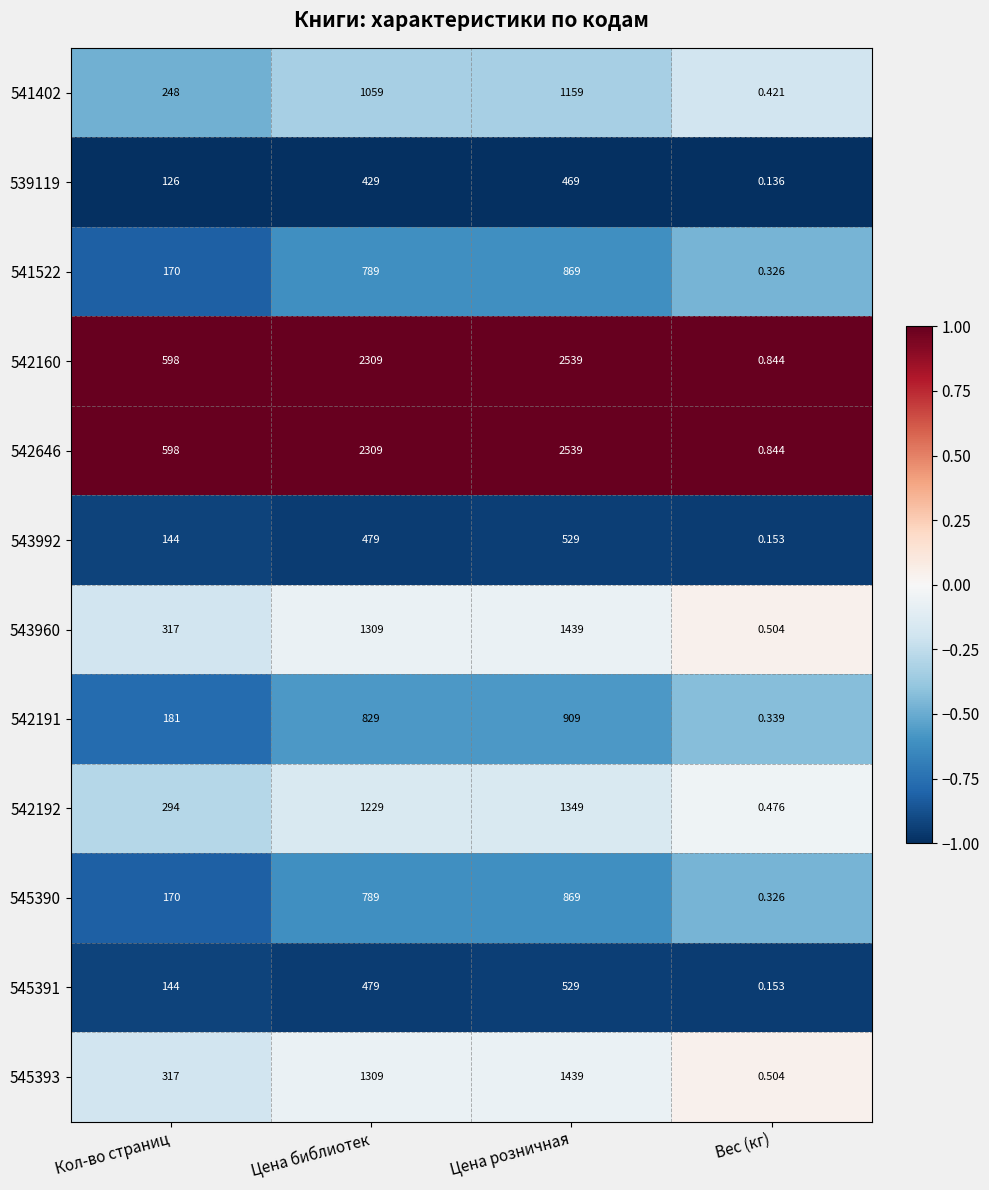

Where is 542191 nearest to the value 454?

Кол-во страниц